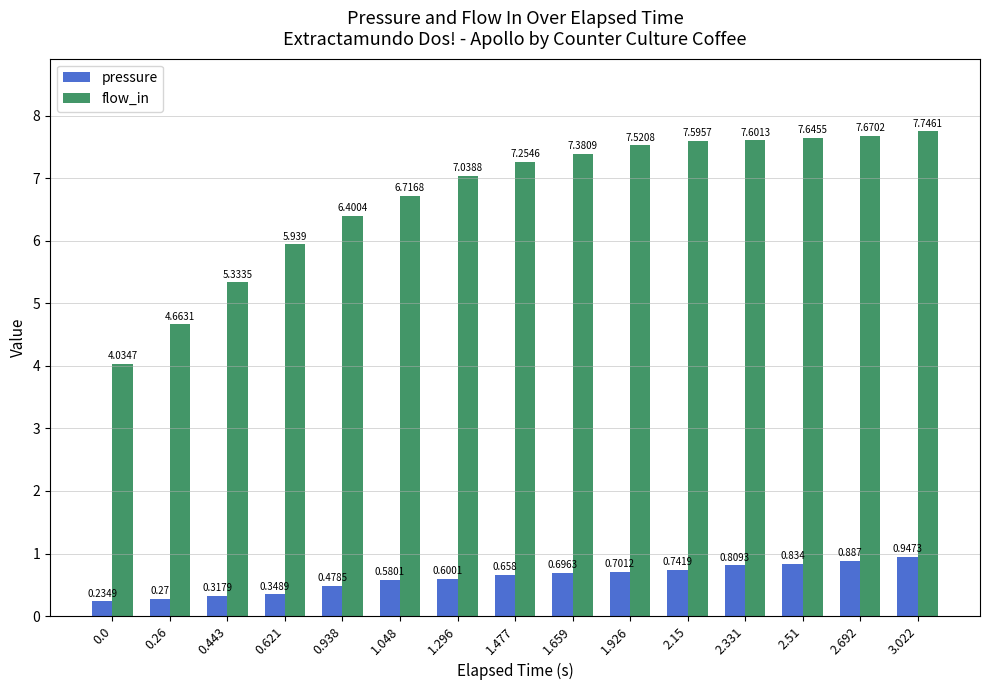

Between 1.477 and 2.15, which series saw the biggest shift?

flow_in